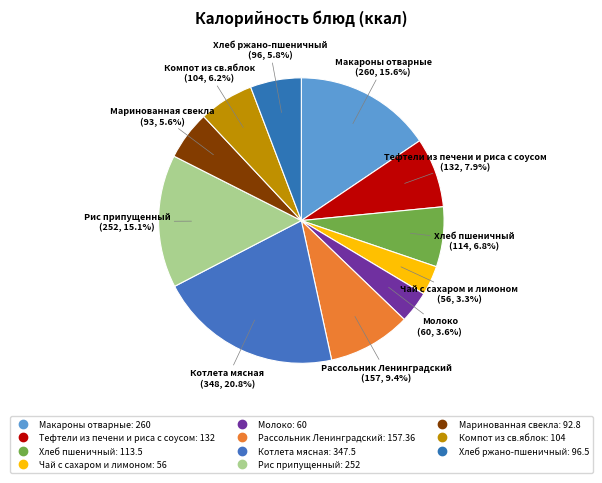

What is the change in value from Тефтели из печени и риса с соусом to Рассольник Ленинградский?

+25.4